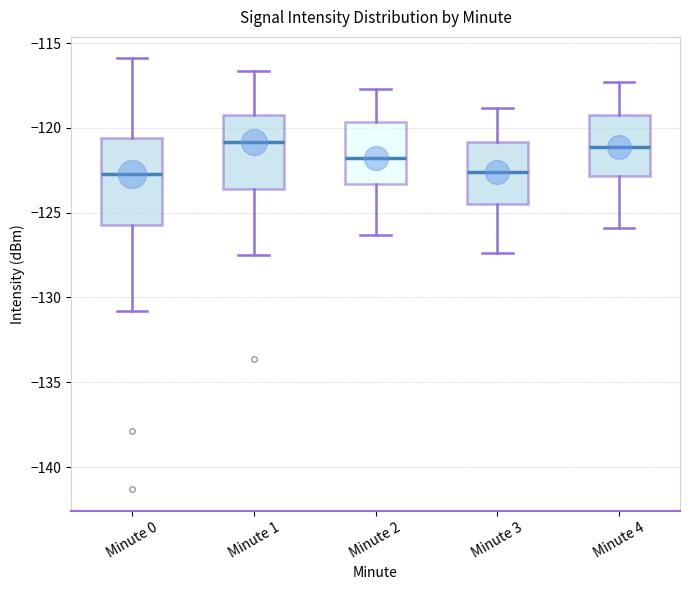

Where does the lower whisker of the box for Minute 2 end on the y-axis? The values are not printed on the chart, so give them approximately, as read against the axis.

-126.5